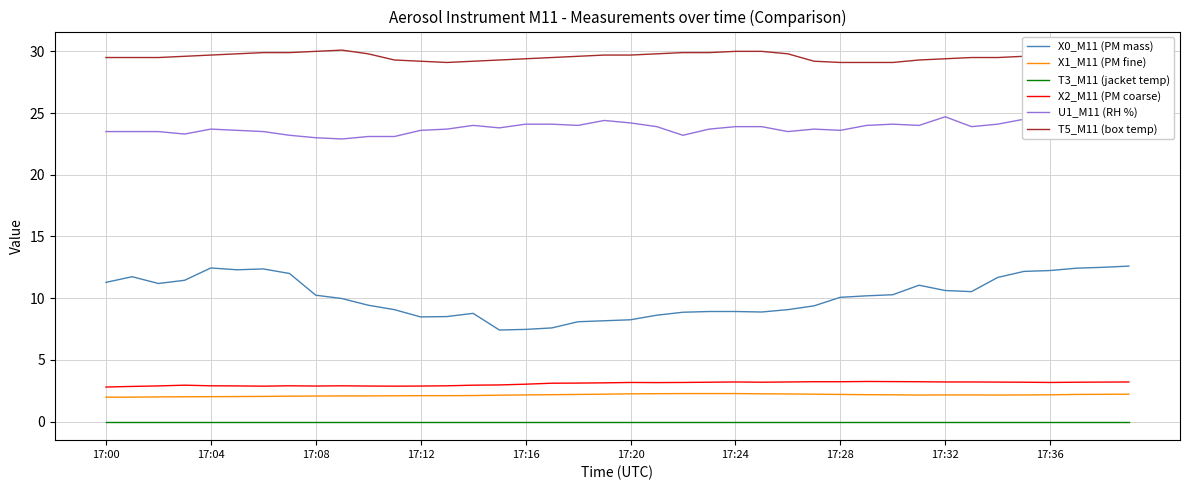

What is the maximum value for T5_M11 (box temp)?

30.1